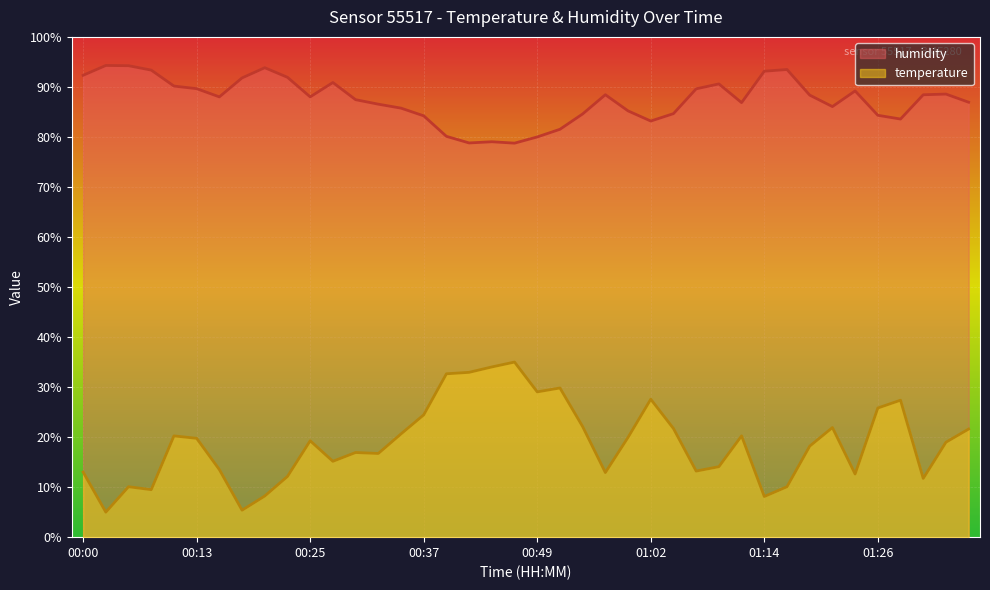

List the labels in order of humidity value, largest first.

00:03, 00:05, 00:20, 01:16, 00:08, 01:14, 00:00, 00:22, 00:17, 00:27, 01:09, 00:10, 00:13, 01:07, 01:24, 01:33, 00:57, 01:31, 01:19, 00:15, 00:25, 00:30, 01:36, 01:11, 00:32, 01:21, 00:35, 00:59, 01:04, 00:54, 01:26, 00:37, 01:29, 01:02, 00:52, 00:40, 00:49, 00:44, 00:42, 00:47